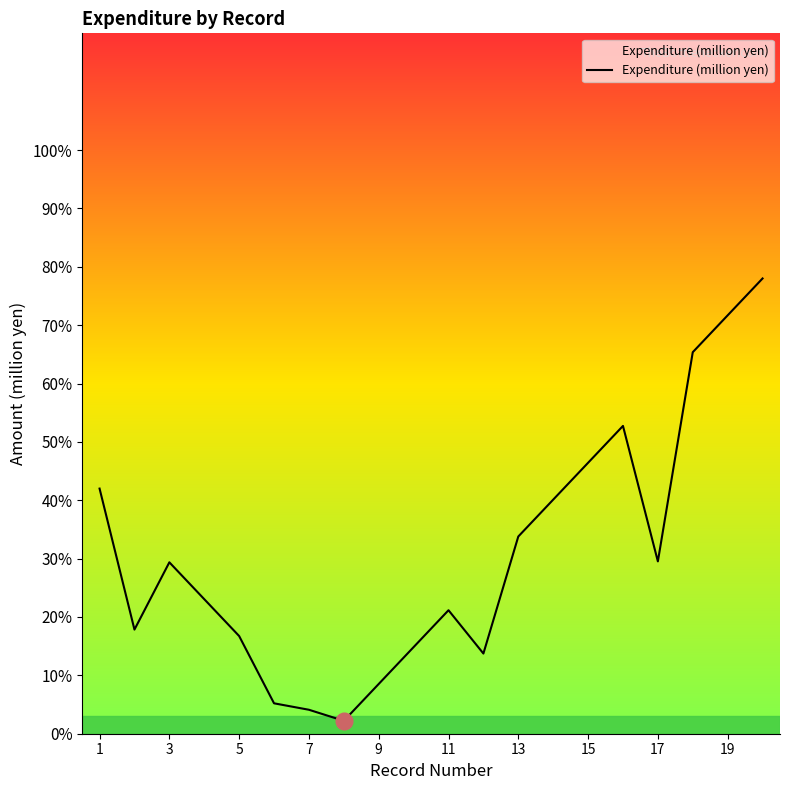

What is the difference between the maximum and second lowest values?

0.7